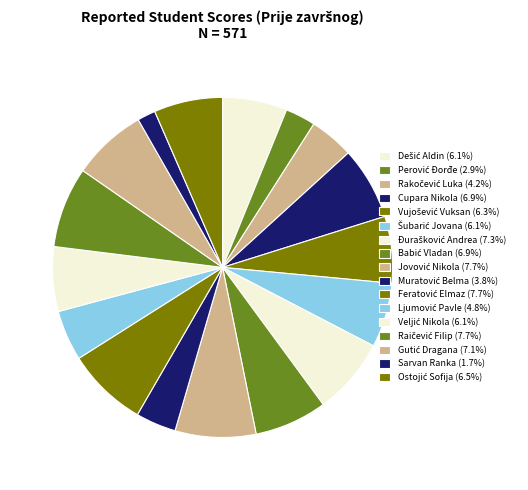

Which slice is the smallest?

Sarvan Ranka